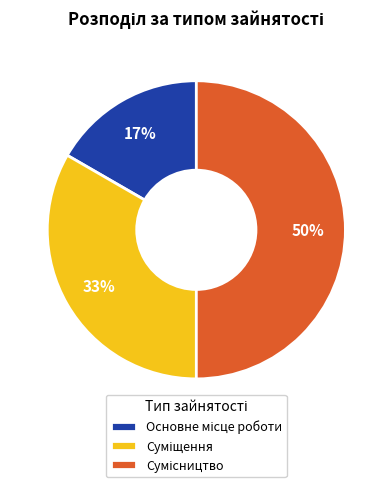

To the nearest percent, what is the difference between the largest and smallest slice percentages?

33%